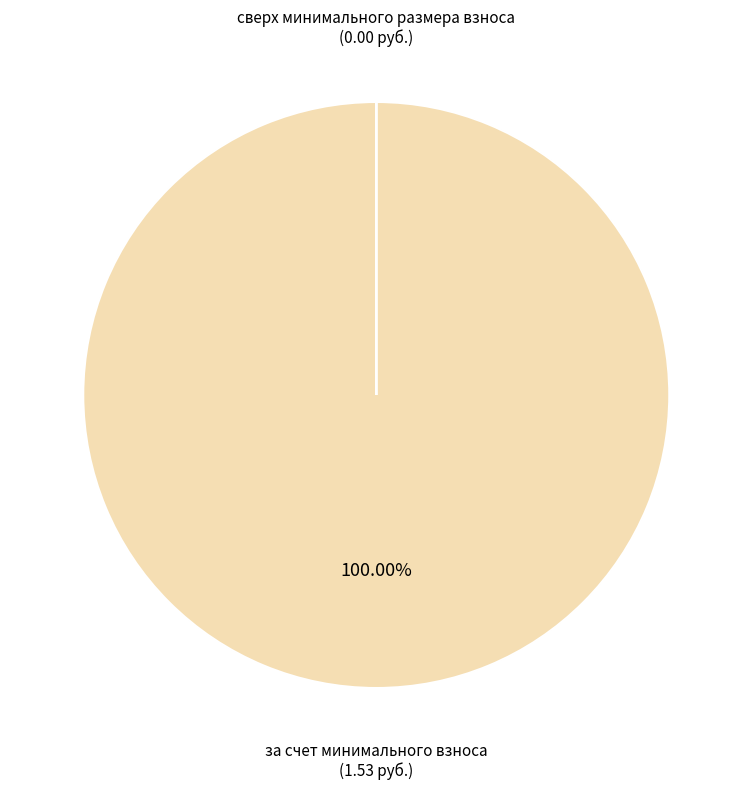

Is there any slice that represents more than half of the pie?

Yes